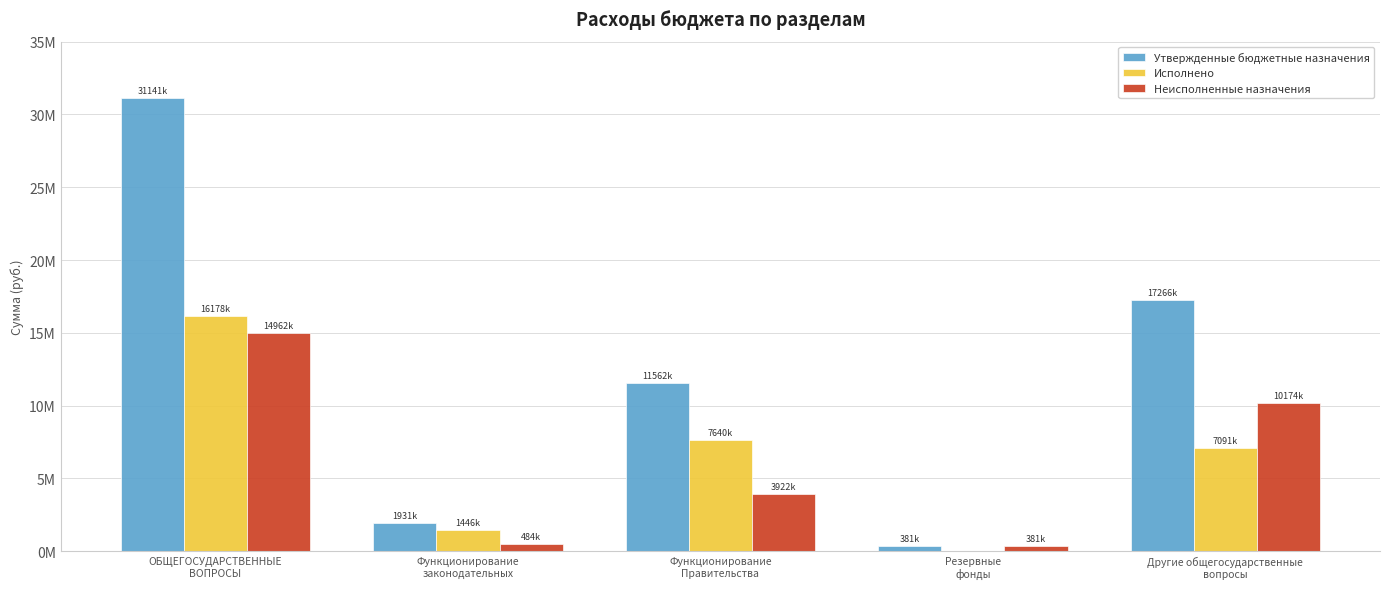

Reading left to right, list all the values displayed in this chart.

Утвержденные бюджетные назначения: 31141239.2	1931004.0	11562995.0	381022.0	17266218.2
Исполнено: 16178374.6	1446063.6	7640820.8	0.0	7091490.2
Неисполненные назначения: 14962864.5	484940.4	3922174.2	381022.0	10174728.0